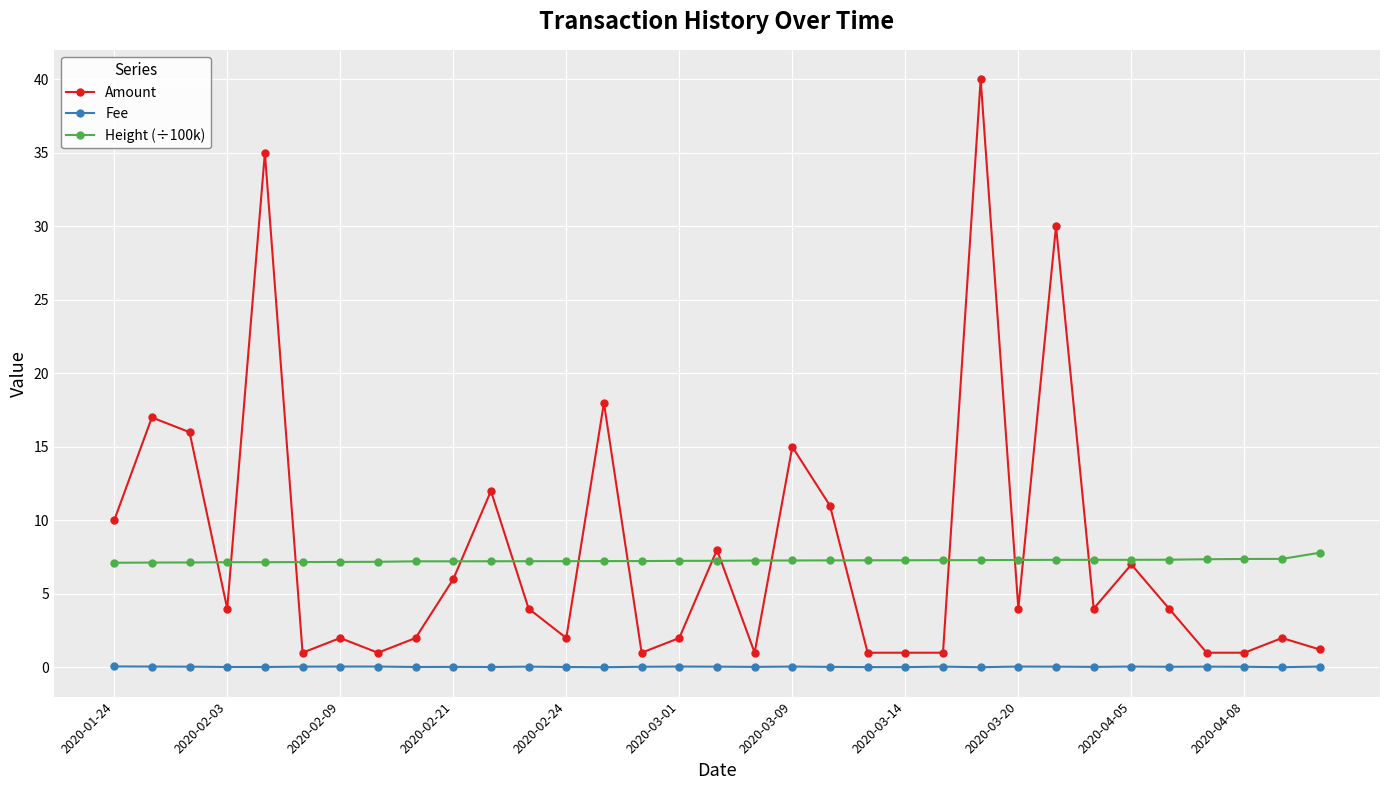

Which series has the widest spread of values?

Amount